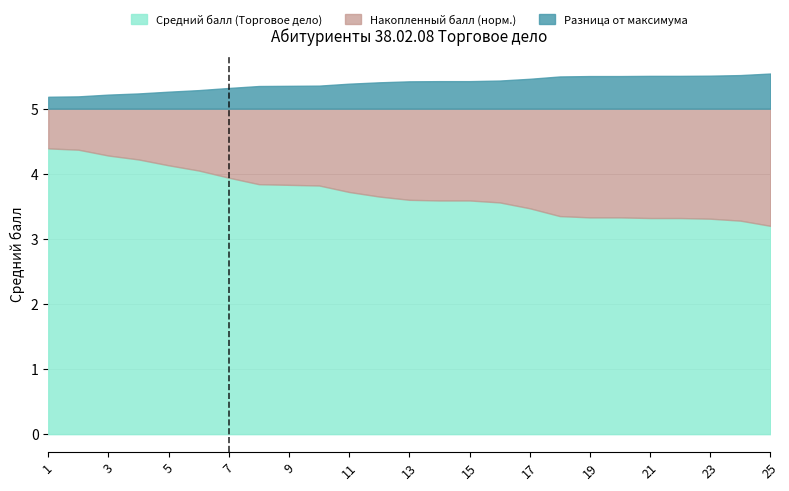

Which series has the largest range (max minus min)?

Средний балл (Торговое дело)